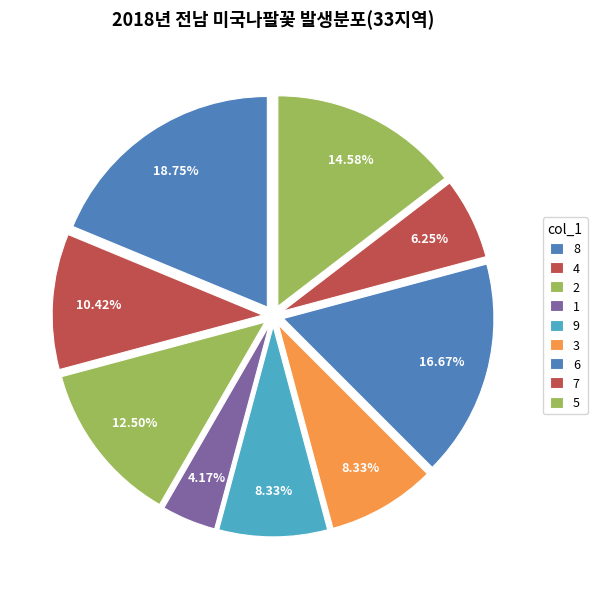

To the nearest percent, what portion does 7 represent?

6%